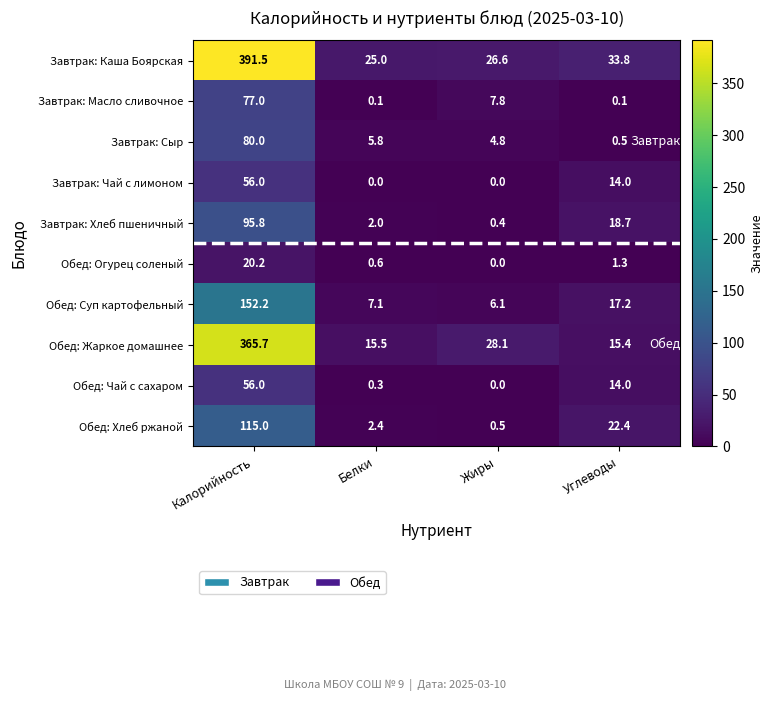

What is the maximum value shown in the chart?

391.5